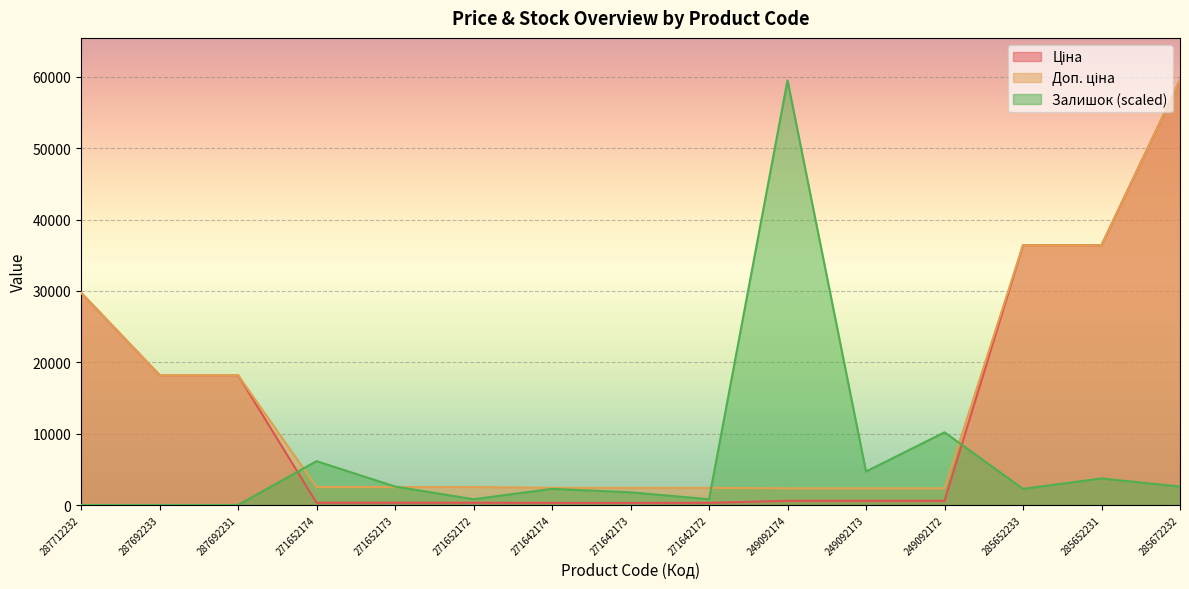

What is the label of the 11th point from the left?

249092173